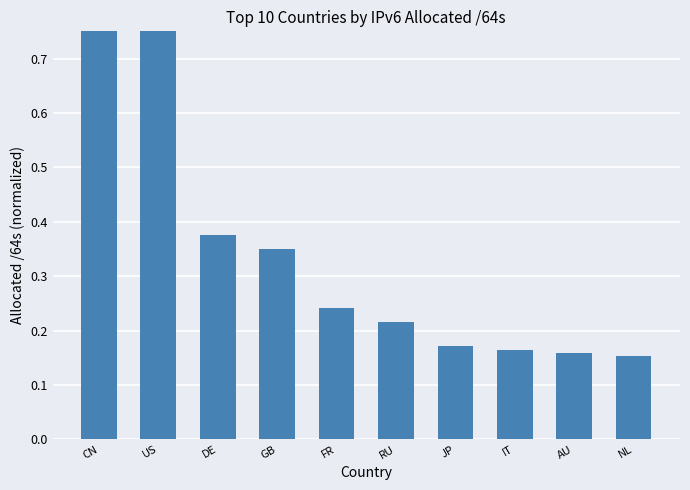

What is the maximum value shown in the chart?

1.0